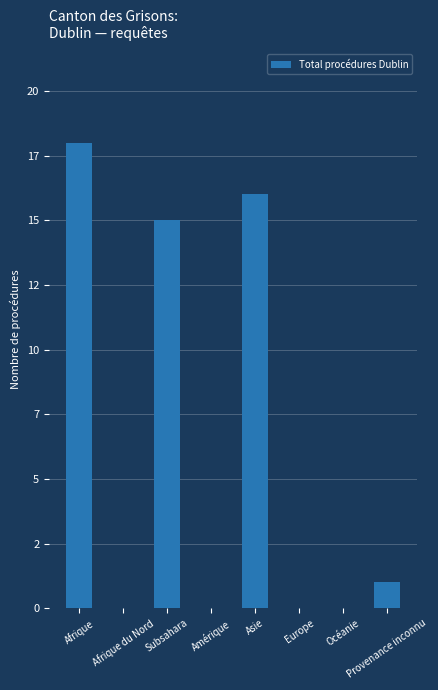

What is the difference between the maximum and minimum values?

18